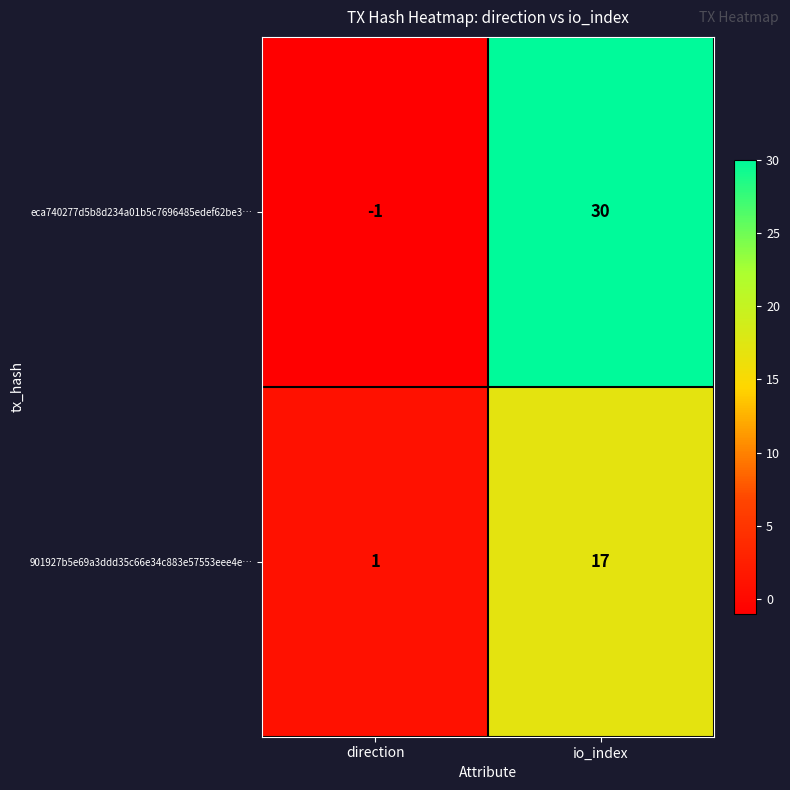

At which category is the sum across all series the highest?

io_index